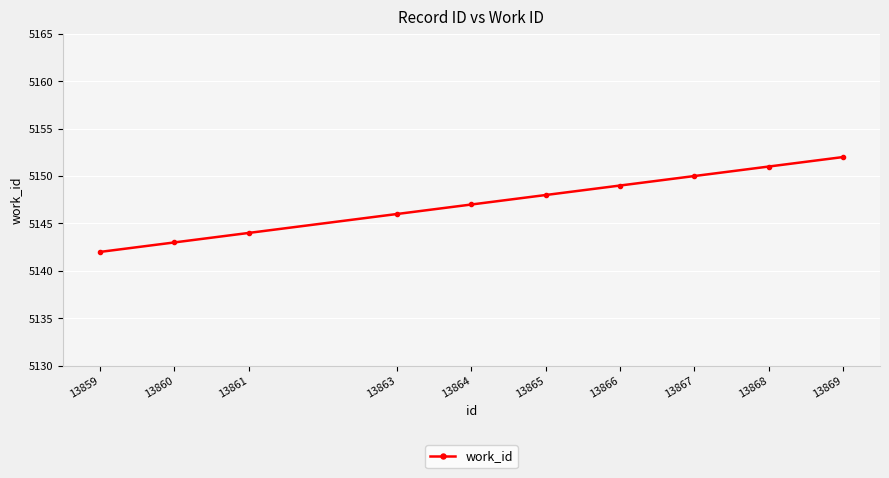

Rank the categories by value from highest to lowest.

13869, 13868, 13867, 13866, 13865, 13864, 13863, 13861, 13860, 13859